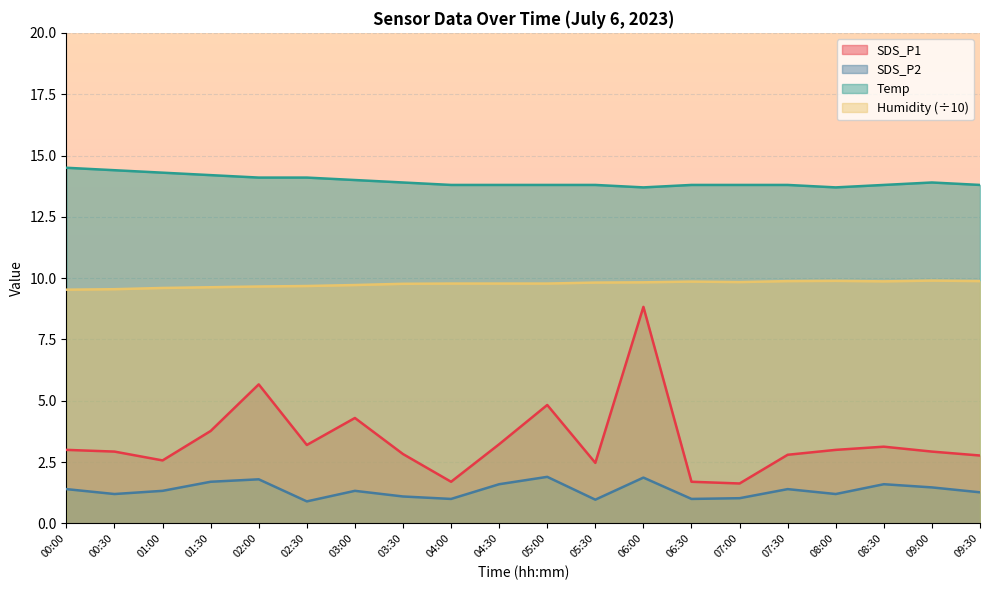

At which label does SDS_P1 first exceed 3?

01:30